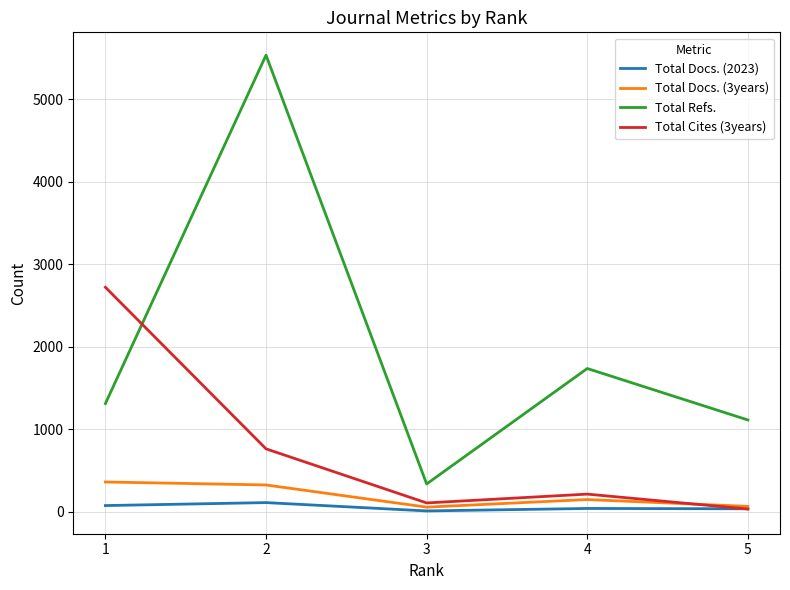

What are all the series names shown in the legend?

Total Docs. (2023), Total Docs. (3years), Total Refs., Total Cites (3years)